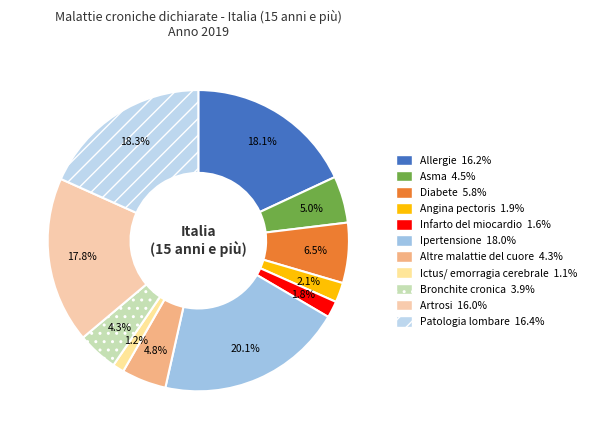

Is it true that Diabete is 6% of the pie?

True